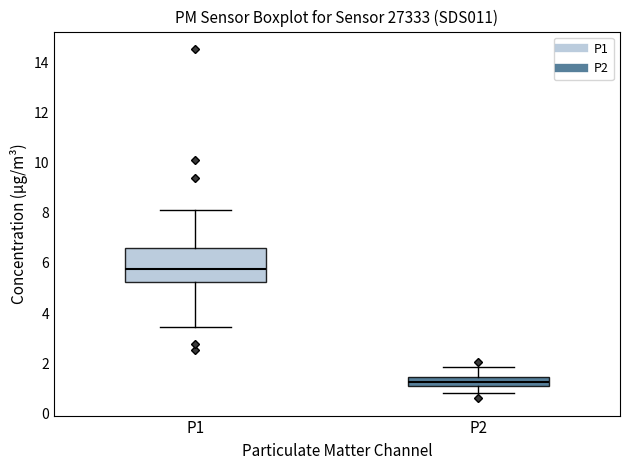

Where is the lower edge of the box for P2 on the y-axis? The values are not printed on the chart, so give them approximately, as read against the axis.

1.2